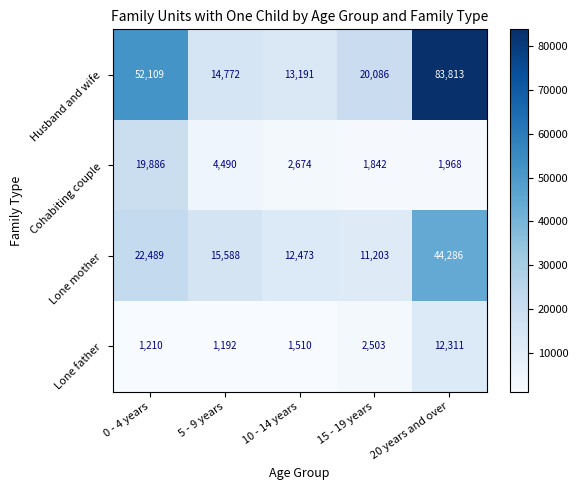

What is the highest value of the Lone mother series?

44286